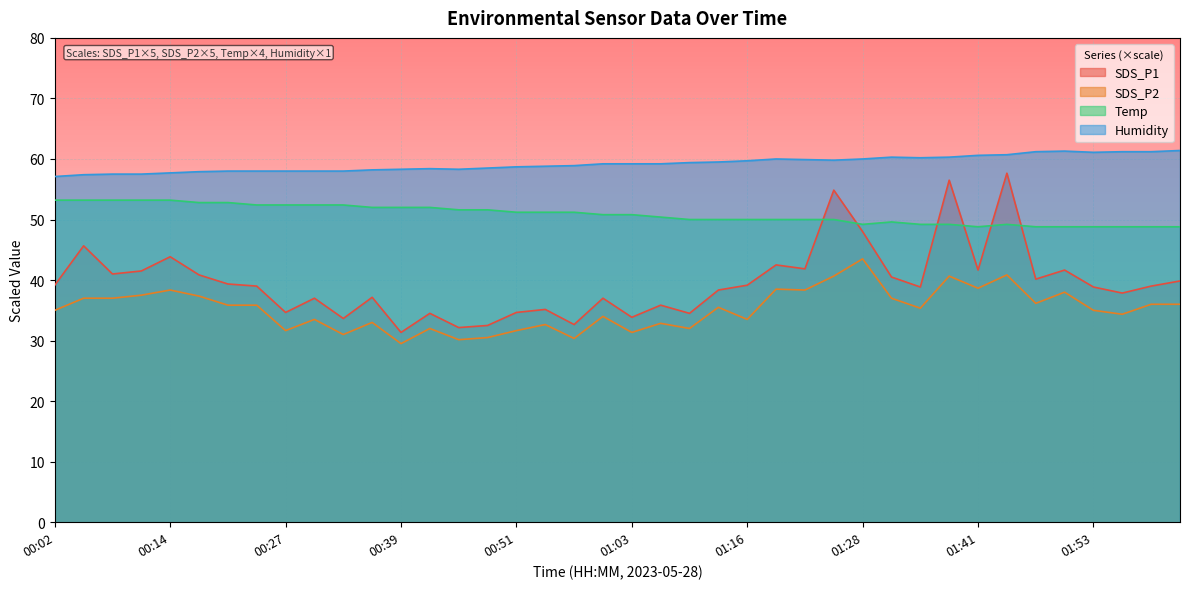

True or false: SDS_P1 and Temp intersect in this chart.

True